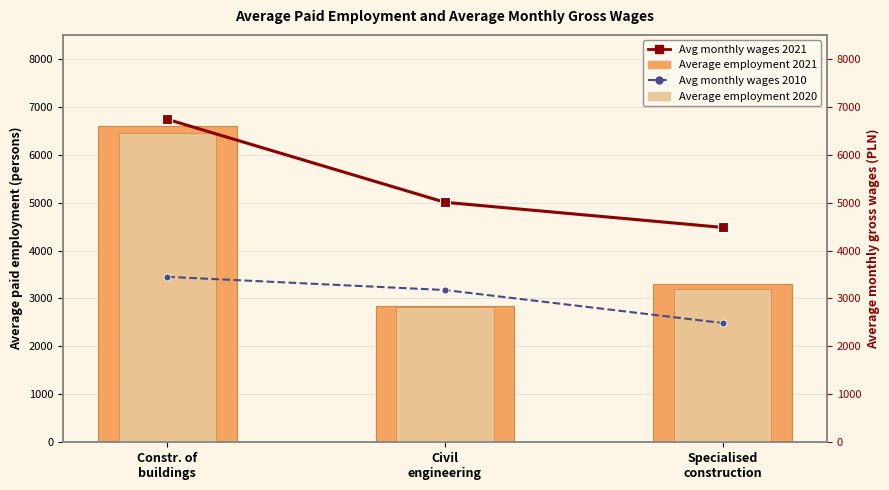

How many Average employment 2020 values are between 2817 and 6447?

3